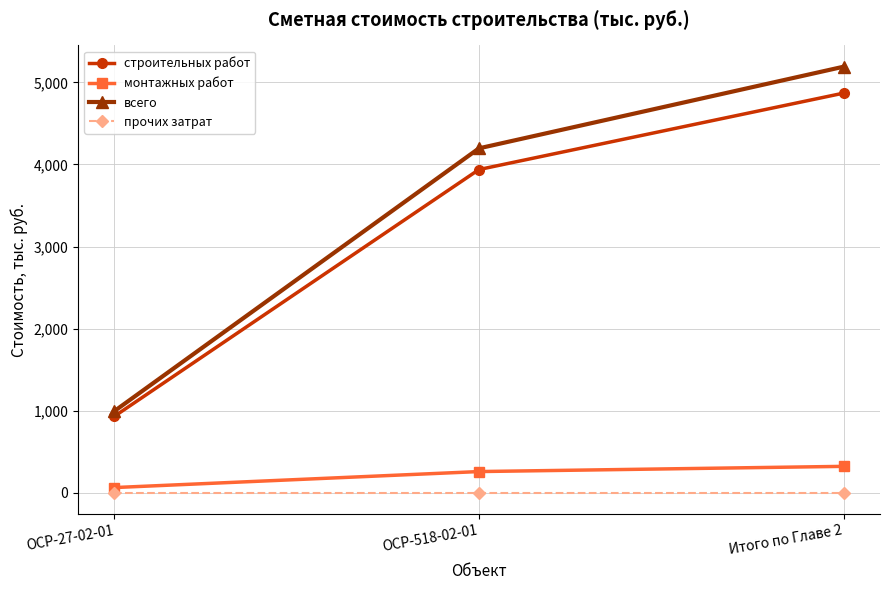

True or false: всего has a value of 1316.0 at ОСР-518-02-01.

False